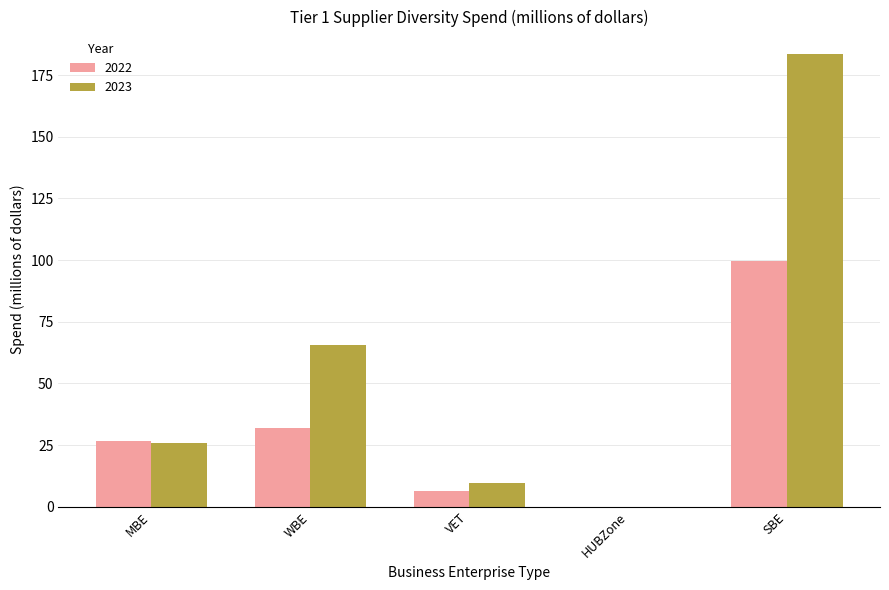

What is the total value across all series at VET?

16.1